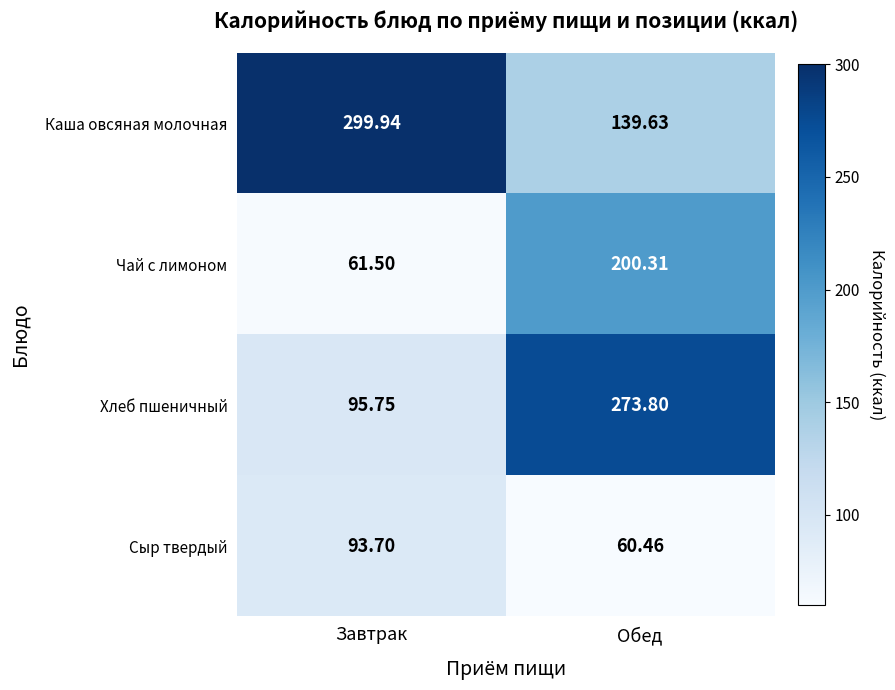

At which category does the chart reach its peak across all series?

Завтрак